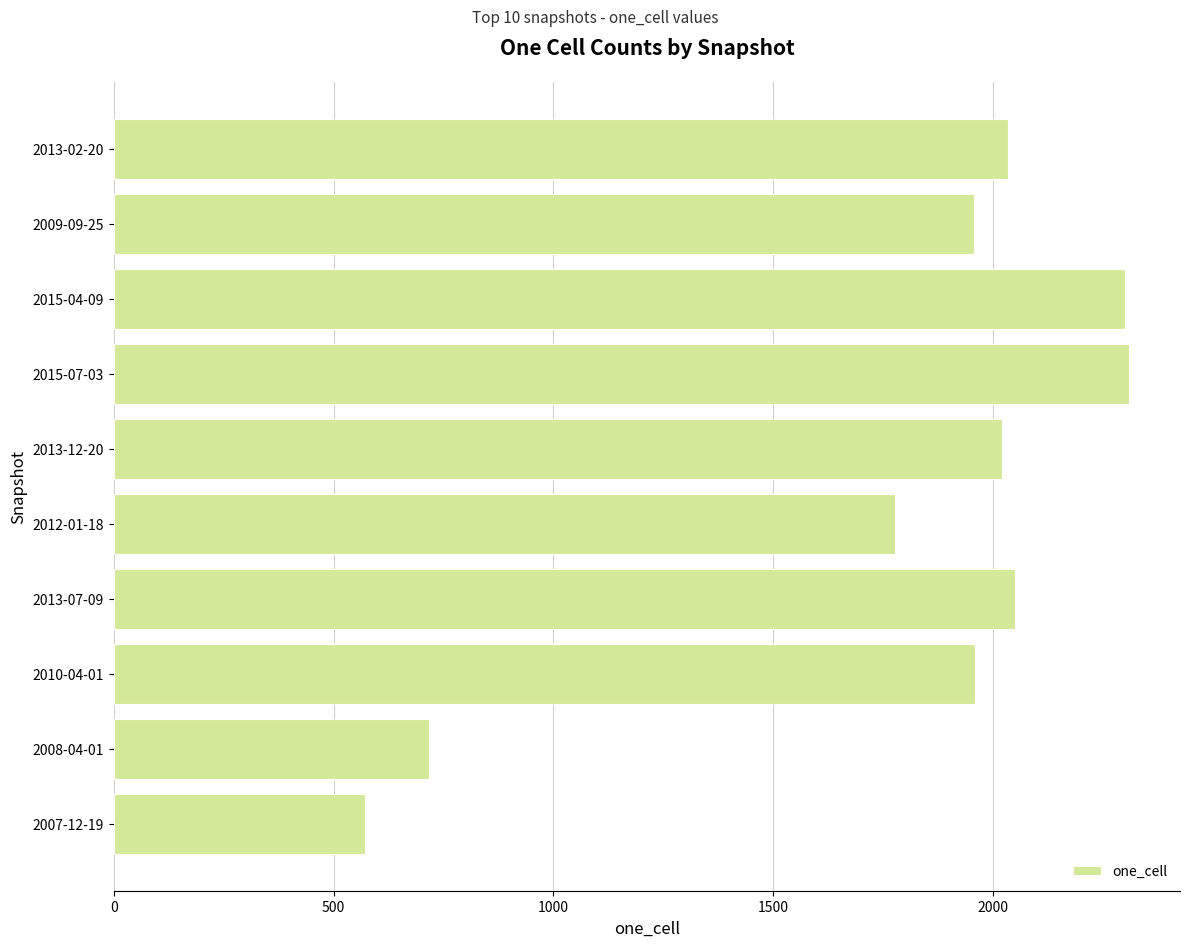

The value at 2009-09-25 is 2656. True or false?

False